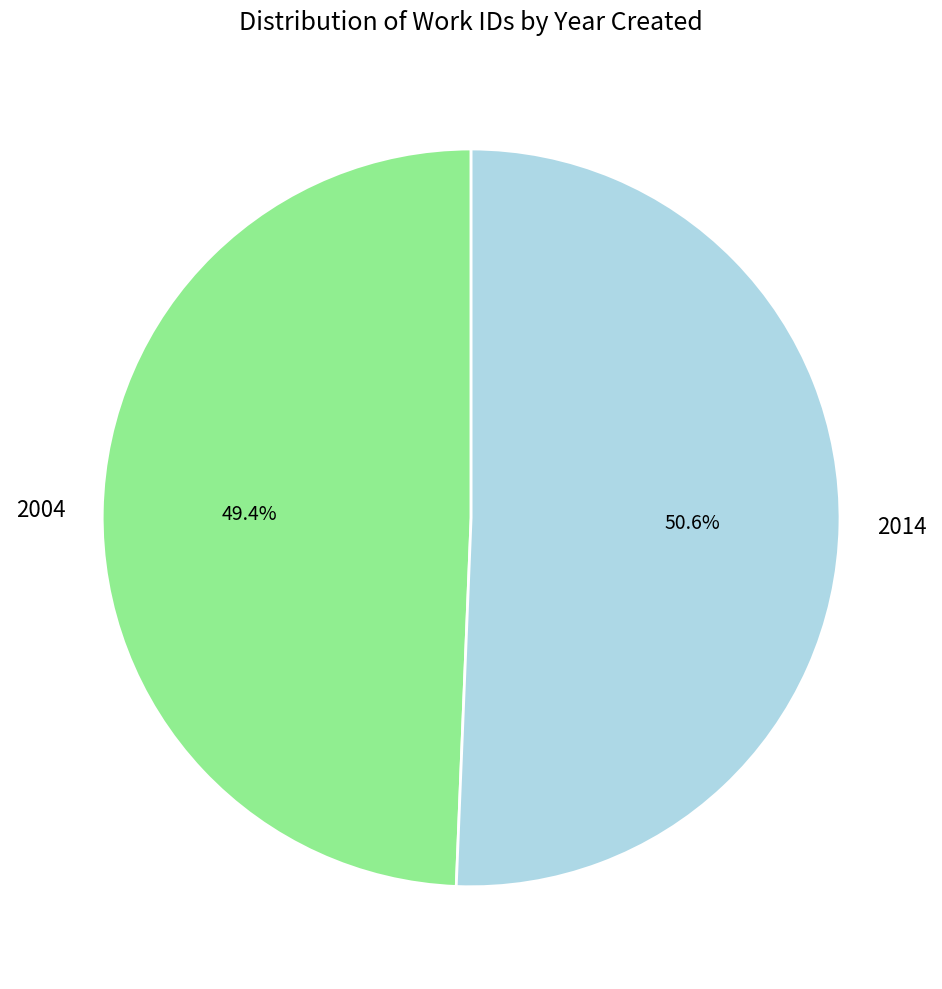

What is the majority slice?

2014